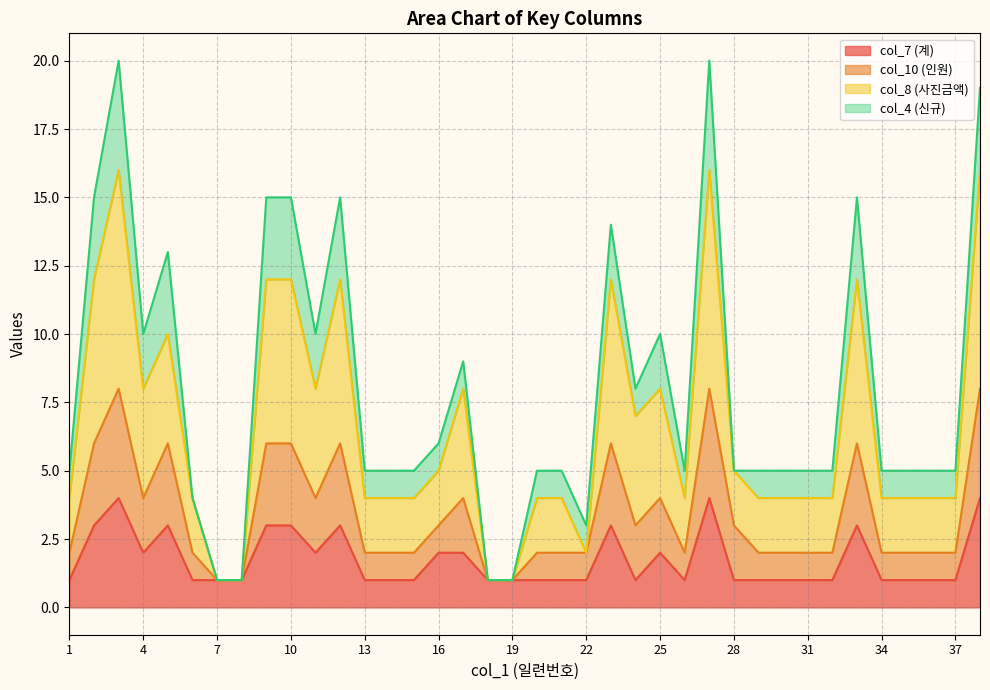

Where is the first local minimum for col_8 (사진금액)?

4